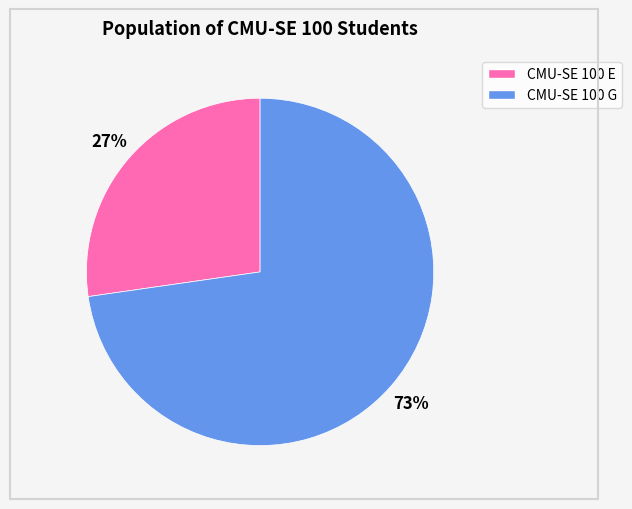

Is the sum of CMU-SE 100 G and CMU-SE 100 E greater than half?

Yes